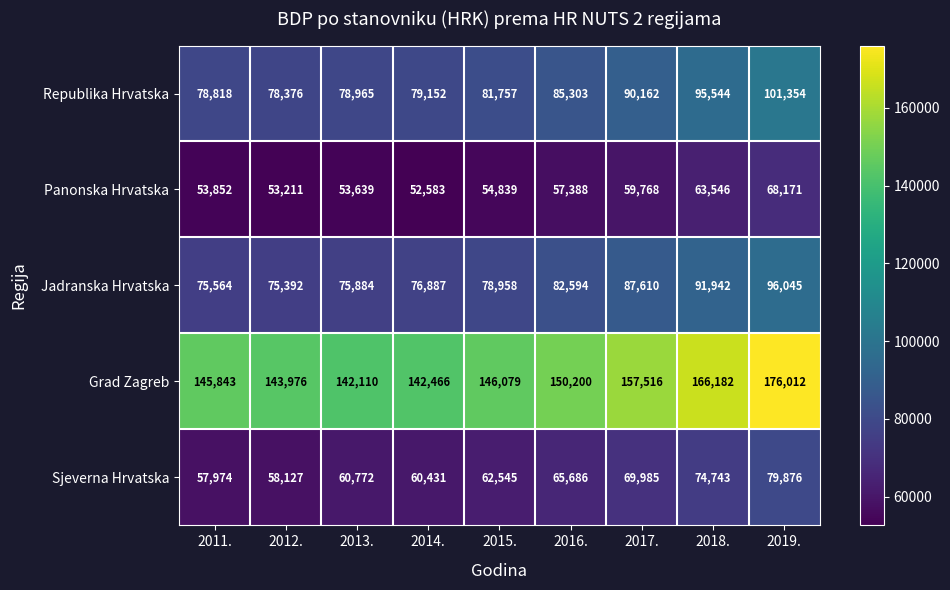

At which label is Republika Hrvatska closest to 89865?

2017.